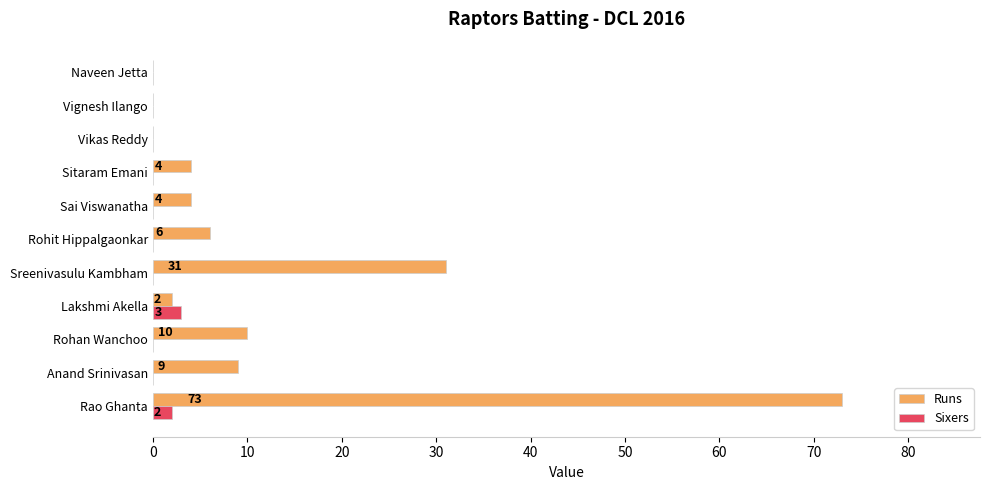

The Sixers series shows 0 at Sitaram Emani. True or false?

True